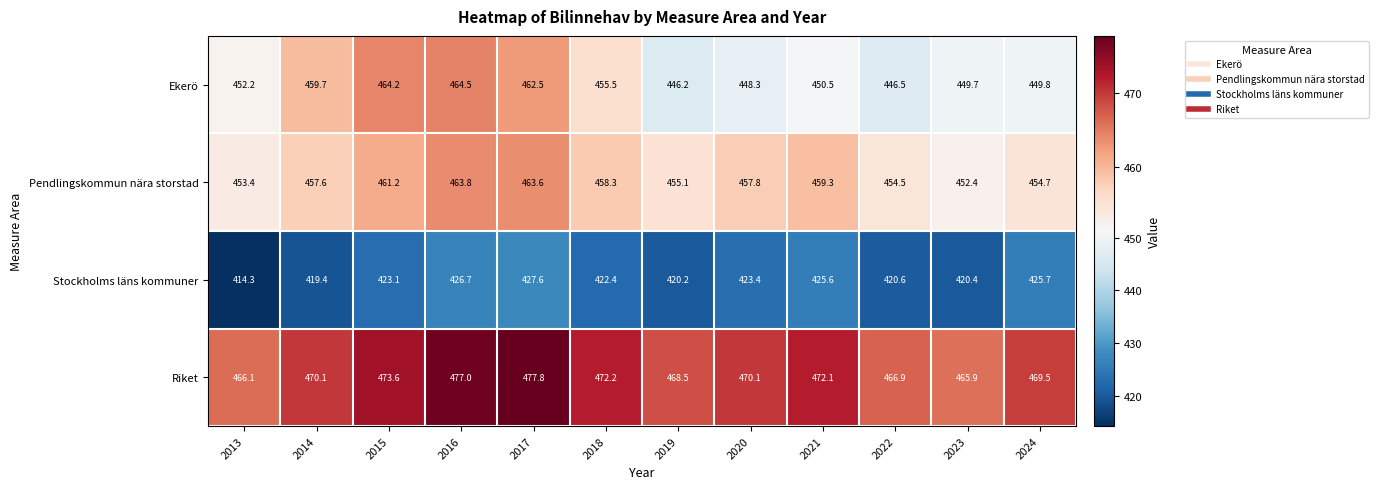

What is the approximate value of Ekerö at 2021?

450.5